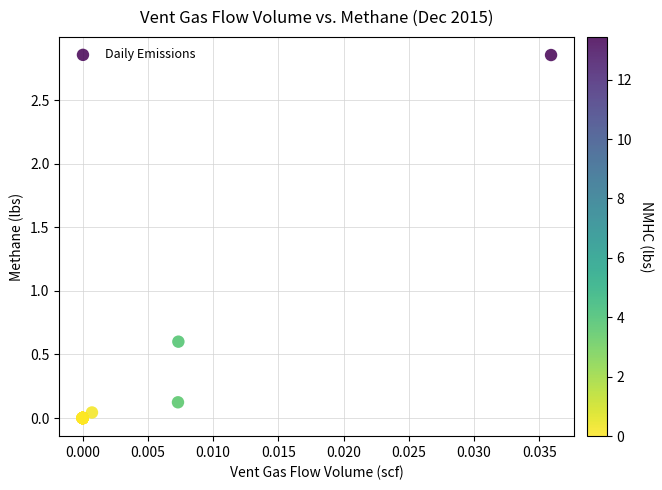

What Y value in the scatter plot is closest to 1?

0.6